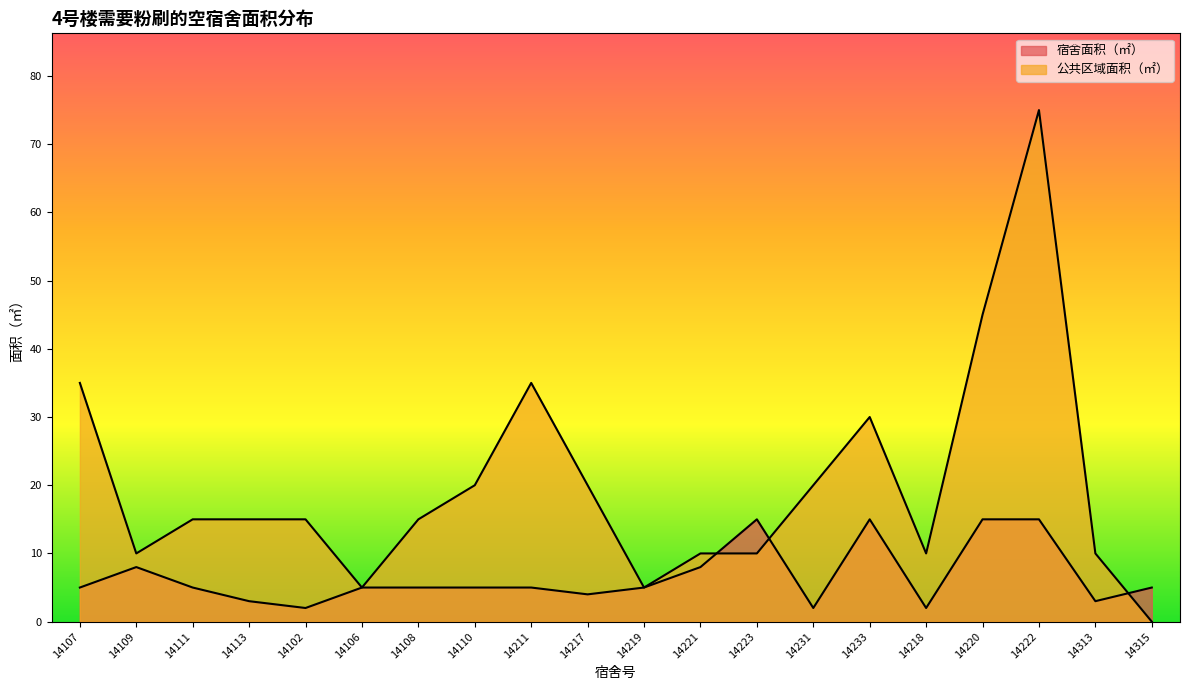

Which category has the lowest value across all series?

14315